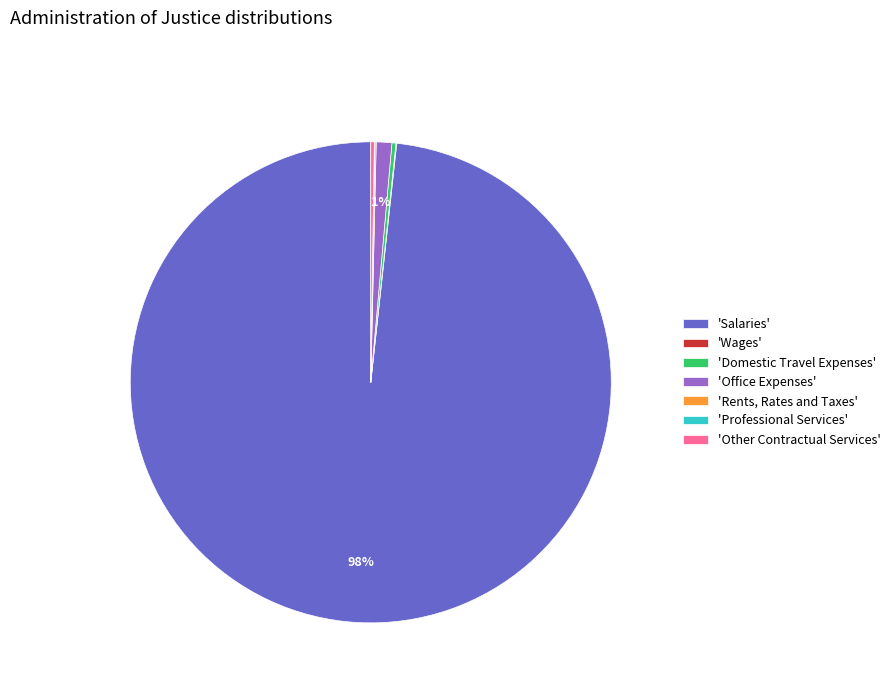

Which category accounts for the majority?

'Salaries'